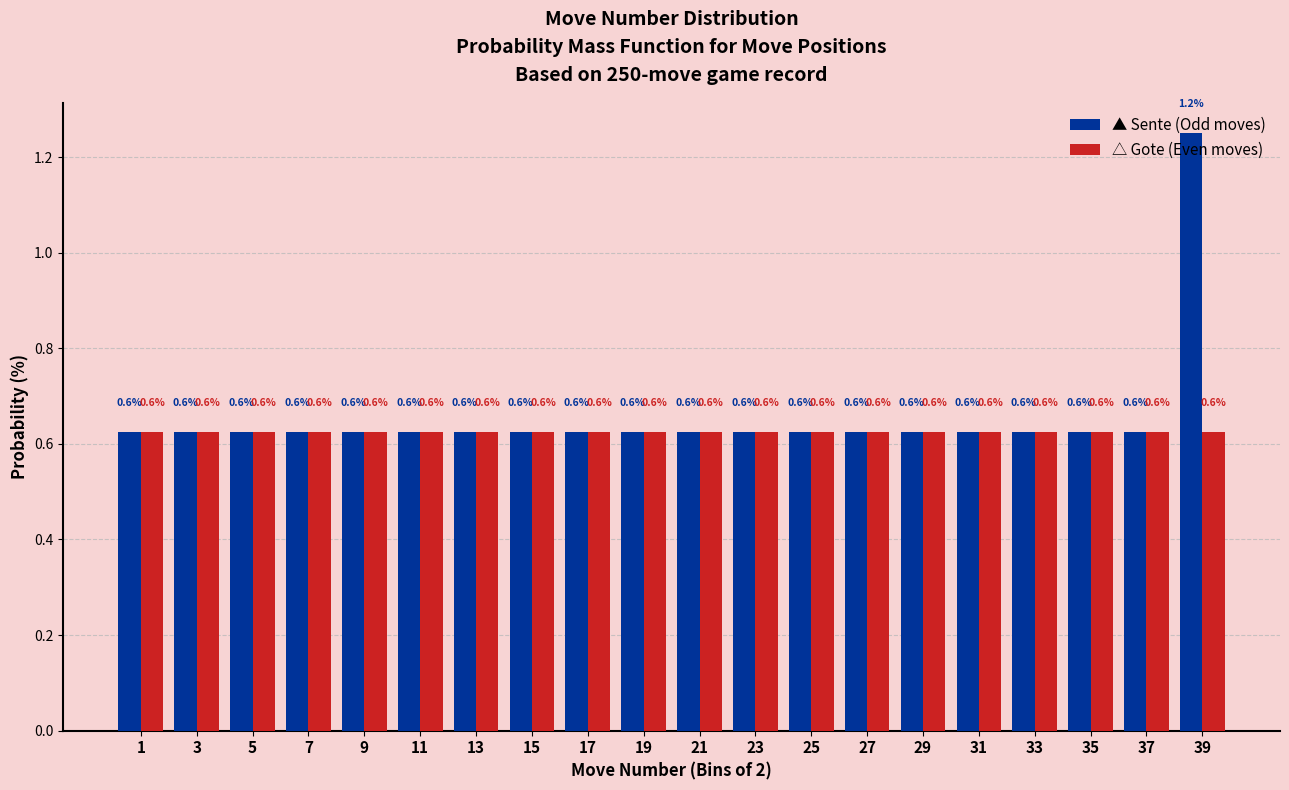

Which category has the highest value across all series?

39